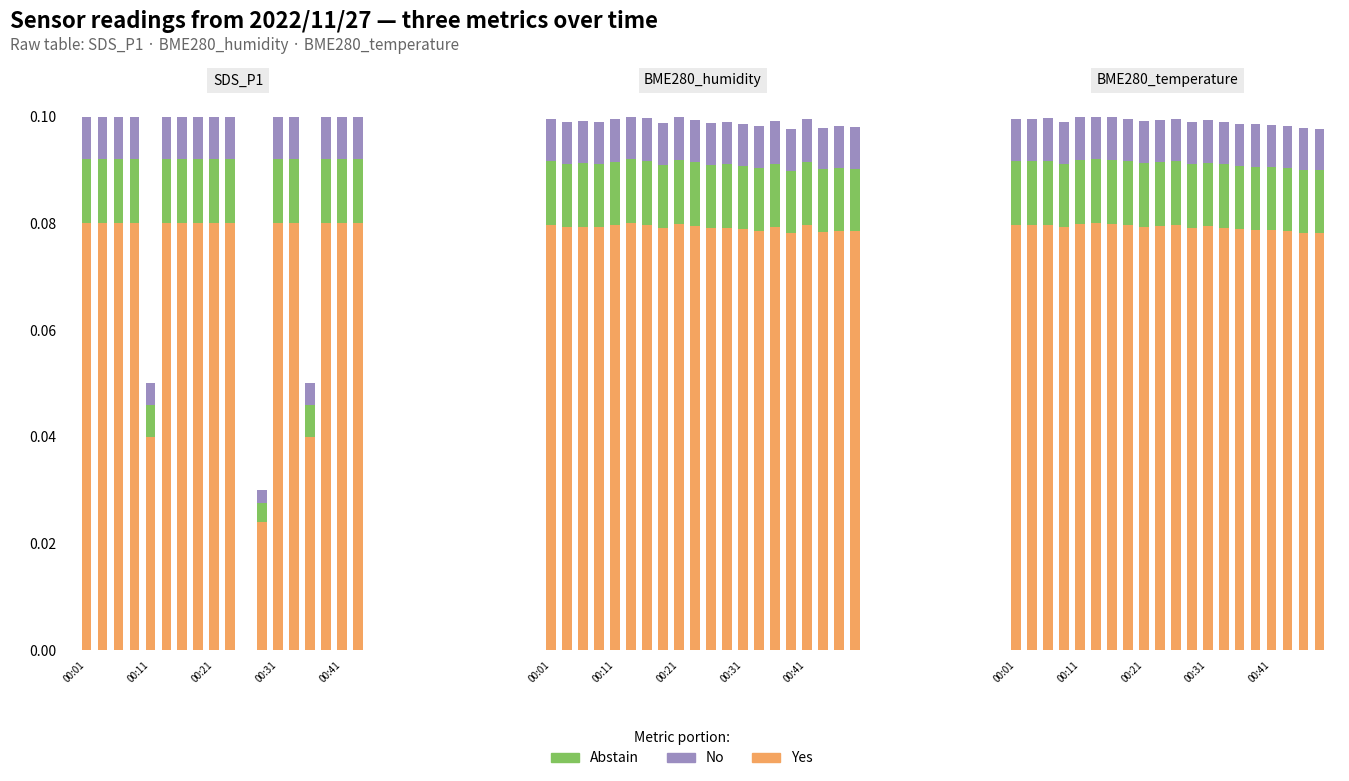

At which label is Abstain closest to 1?

19